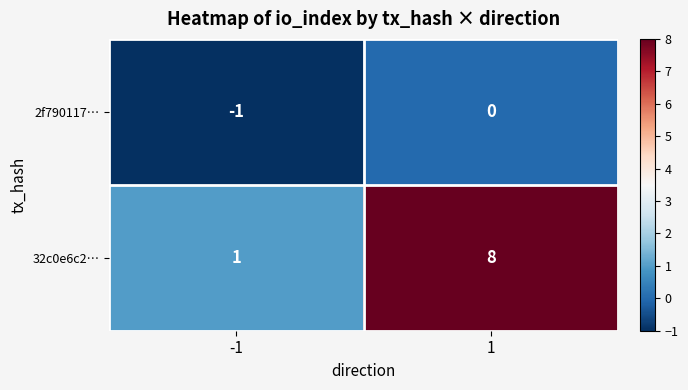

Reading left to right, extract all data points from this chart.

2f790117…: -1=-1	1=0
32c0e6c2…: -1=1	1=8